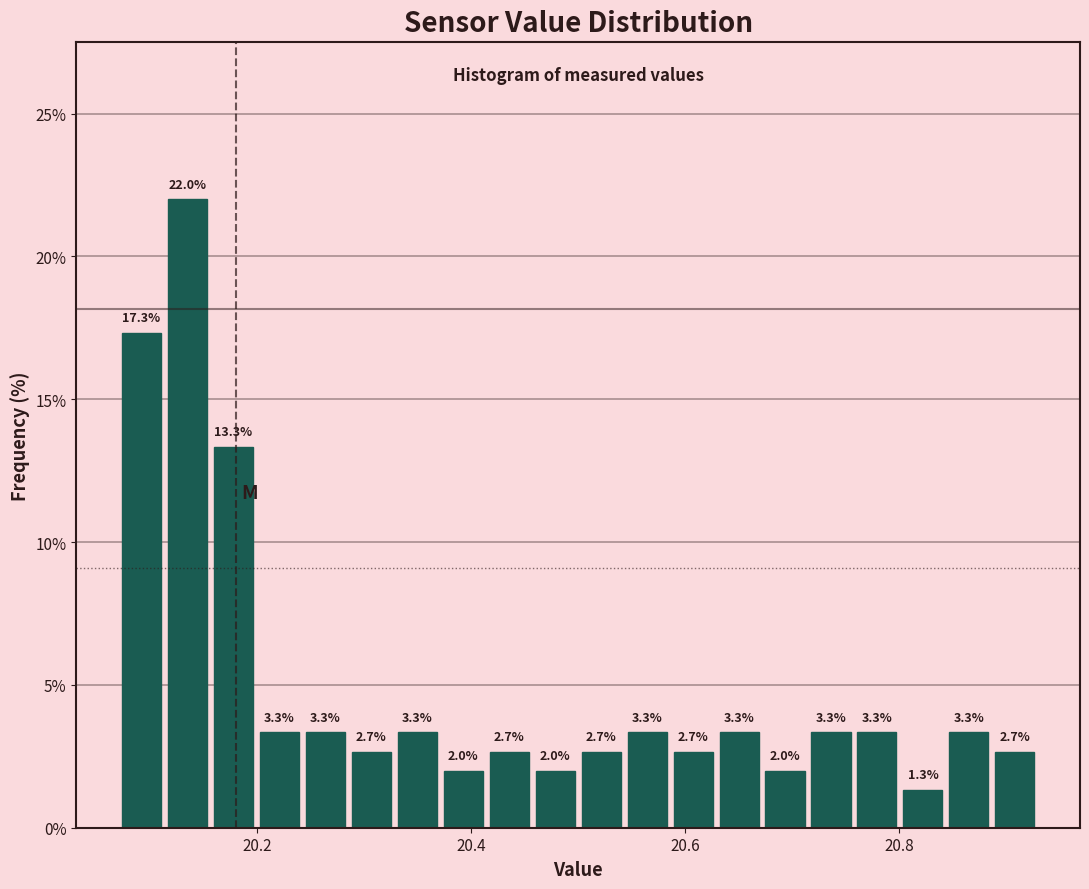

Around what value on the x-axis is the tallest bar? Give the approximate position of its centre, as read against the axis.

20.14